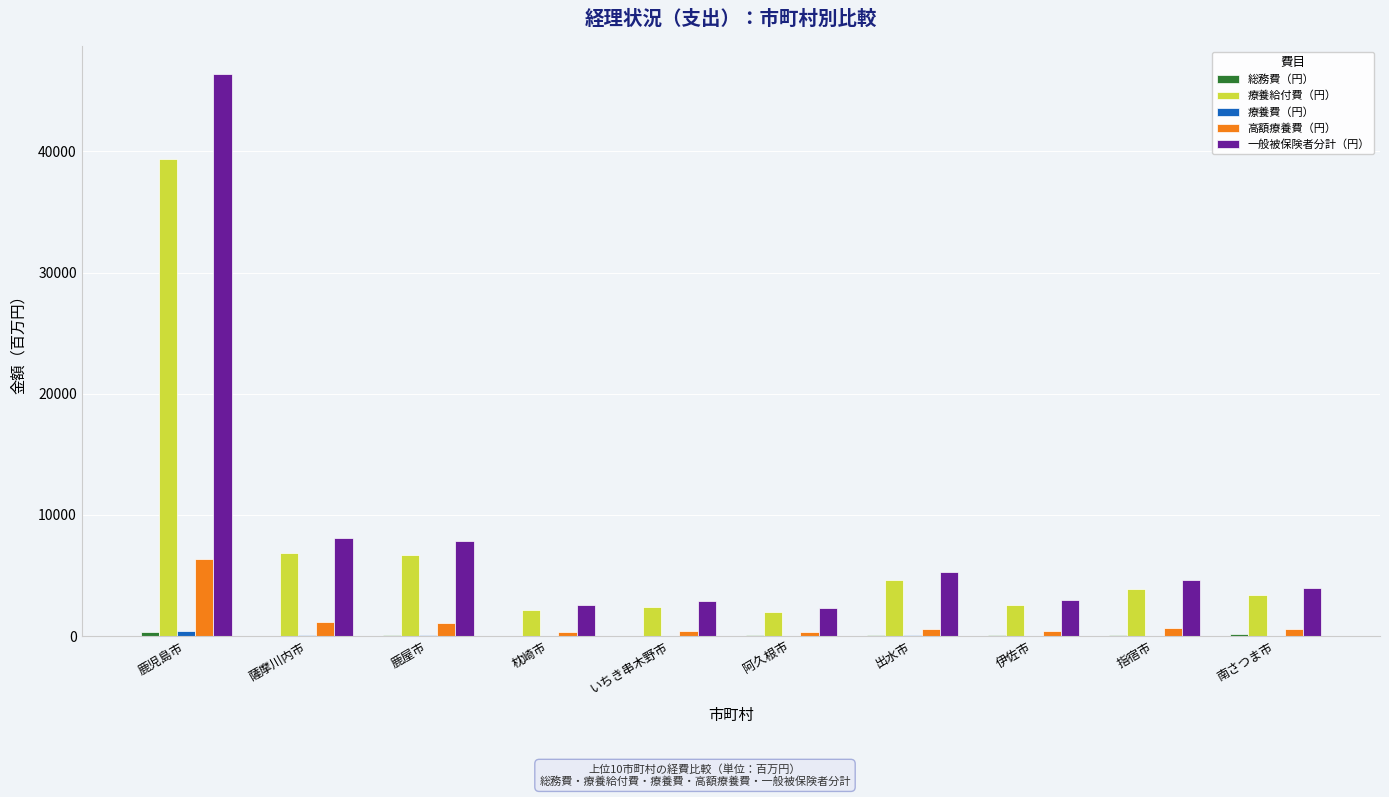

The 療養給付費（円） series shows 2161.1 at 枕崎市. True or false?

True